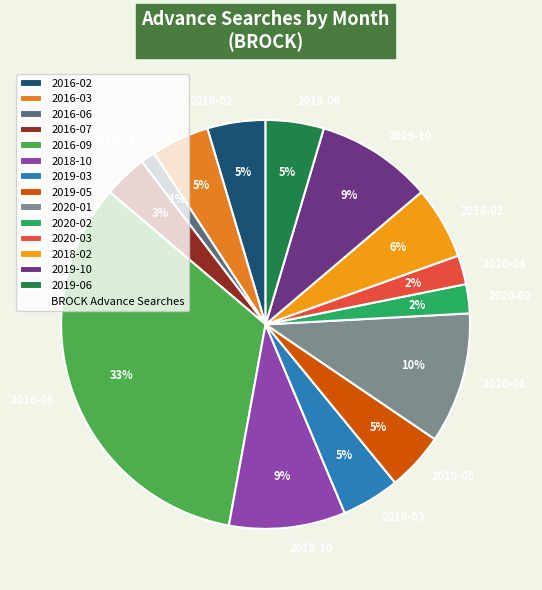

To the nearest percent, what is the average slice percentage?

7%